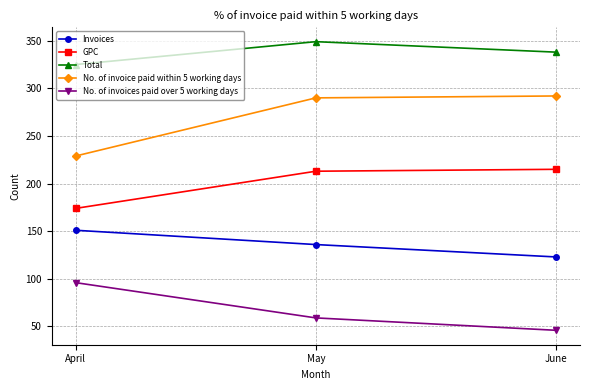

What is the difference between the GPC values at June and April?

41